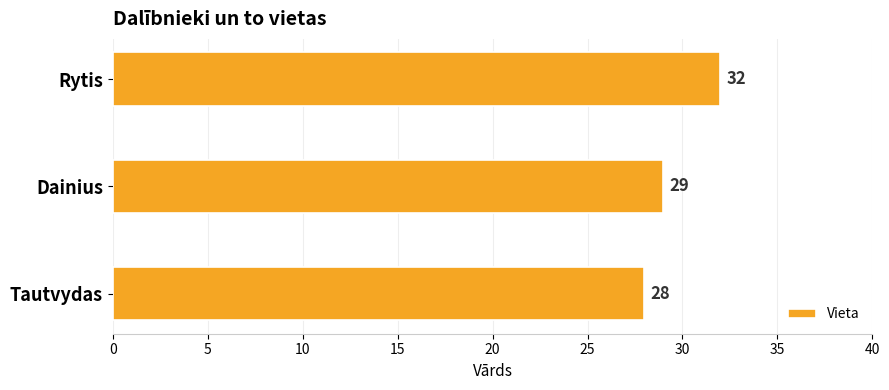

Reading bottom to top, what are all the values shown in this chart?

28	29	32